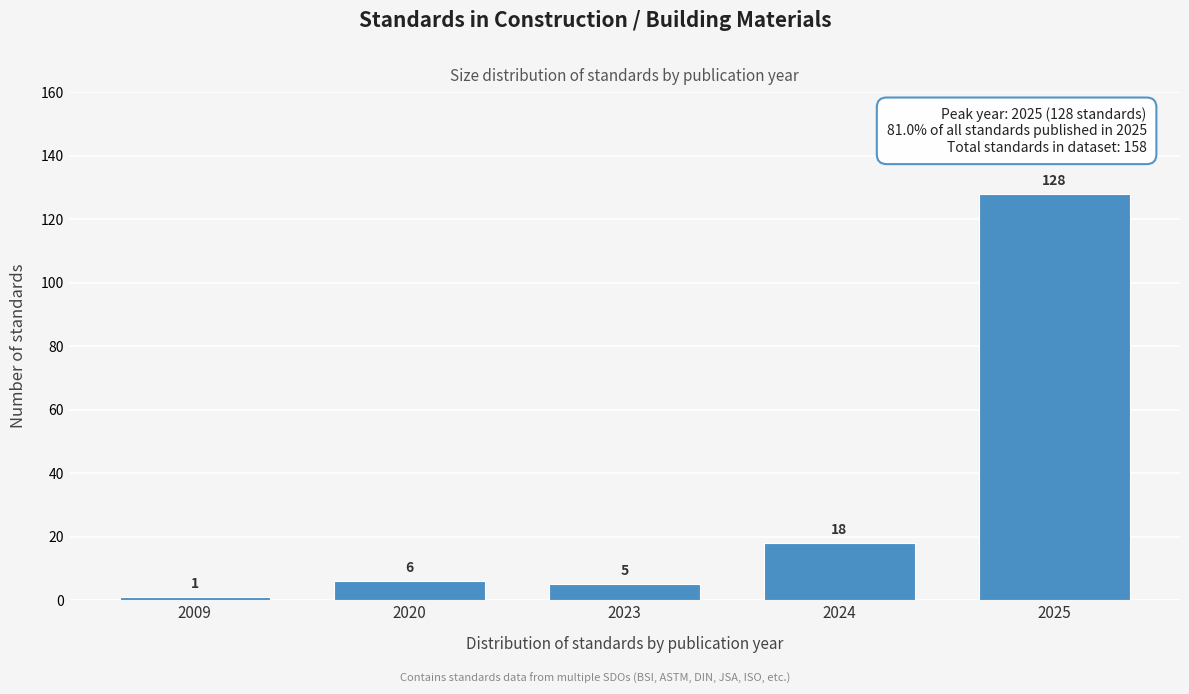

Reading left to right, list all the values displayed in this chart.

2009=1	2020=6	2023=5	2024=18	2025=128